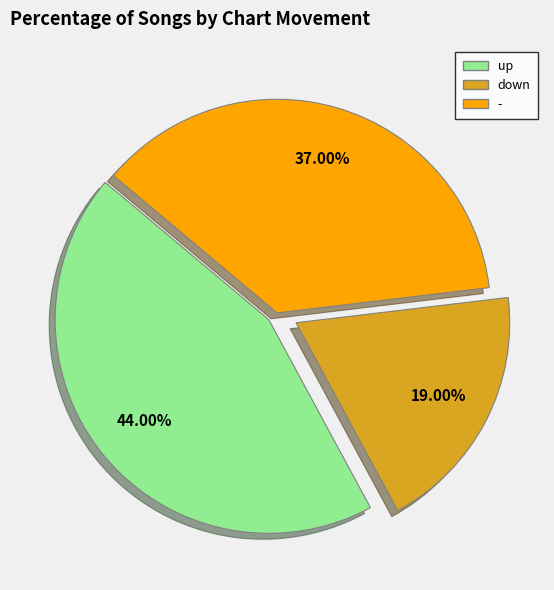

What percentage is the up slice, to the nearest percent?

44%